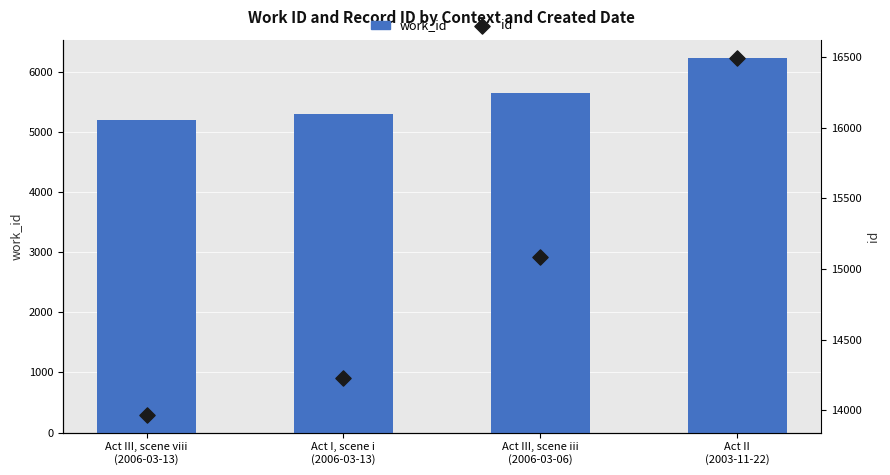

What are all the series names shown in the legend?

work_id, id